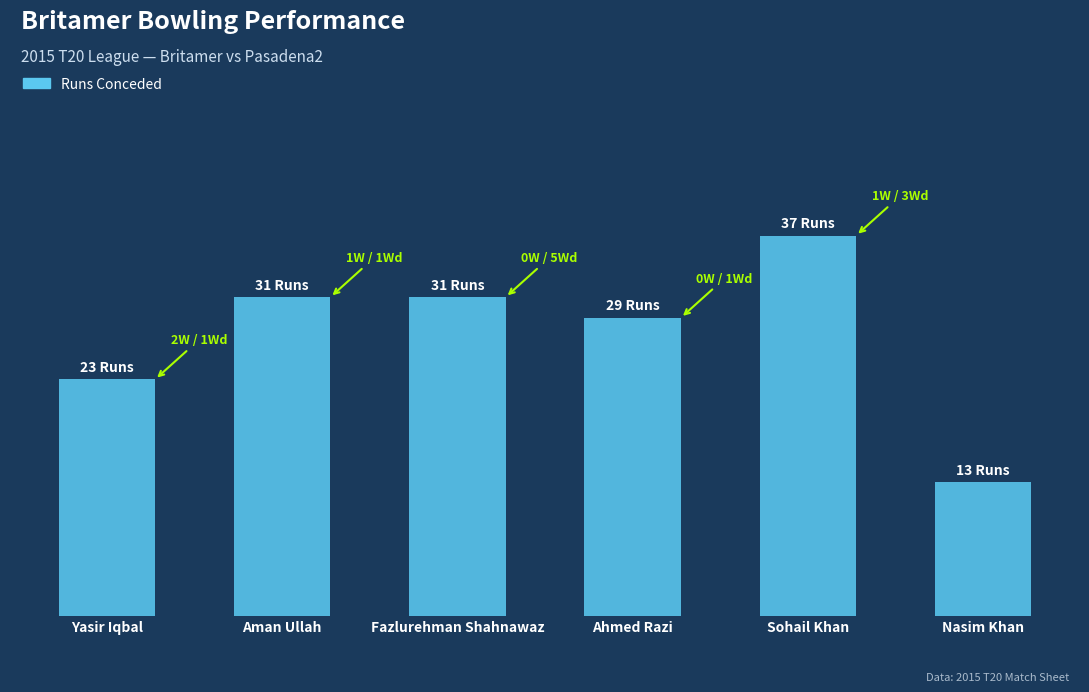

Are the bars horizontal?

No